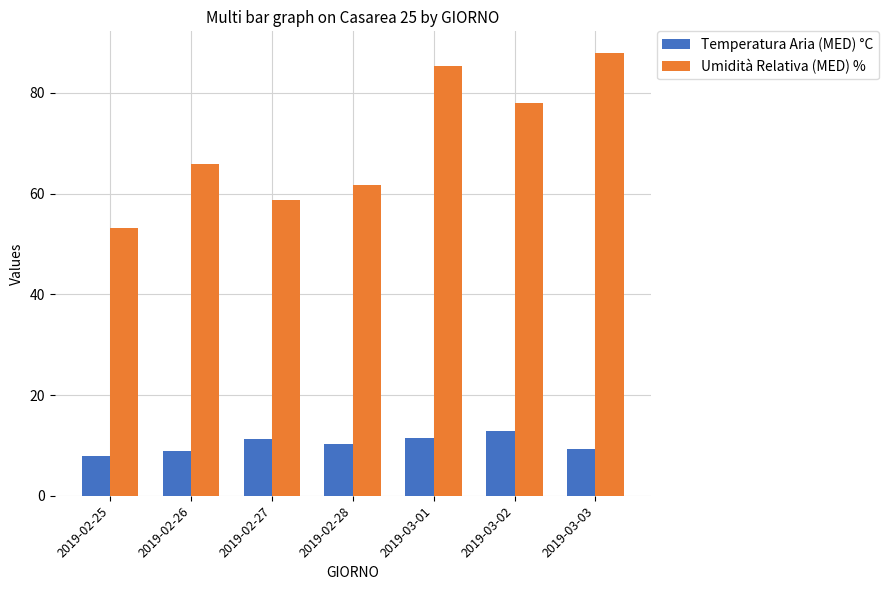

How many categories are shown in the chart?

7